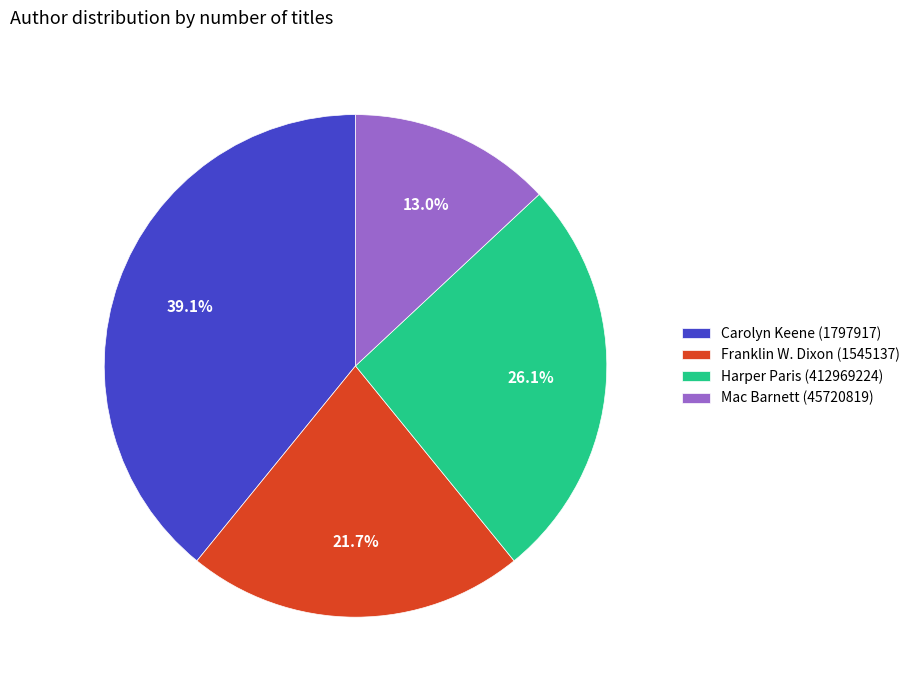

Does Harper Paris (412969224) account for over 50% of the chart?

No